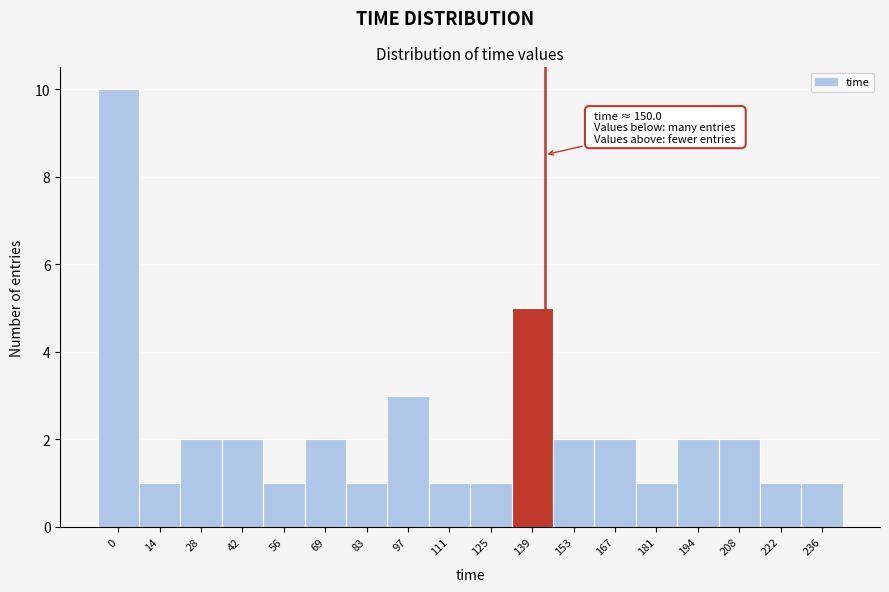

Reading left to right, what are all the values shown in this chart?

0=10	14=1	28=2	42=2	56=1	69=2	83=1	97=3	111=1	125=1	139=5	153=2	167=2	181=1	194=2	208=2	222=1	236=1